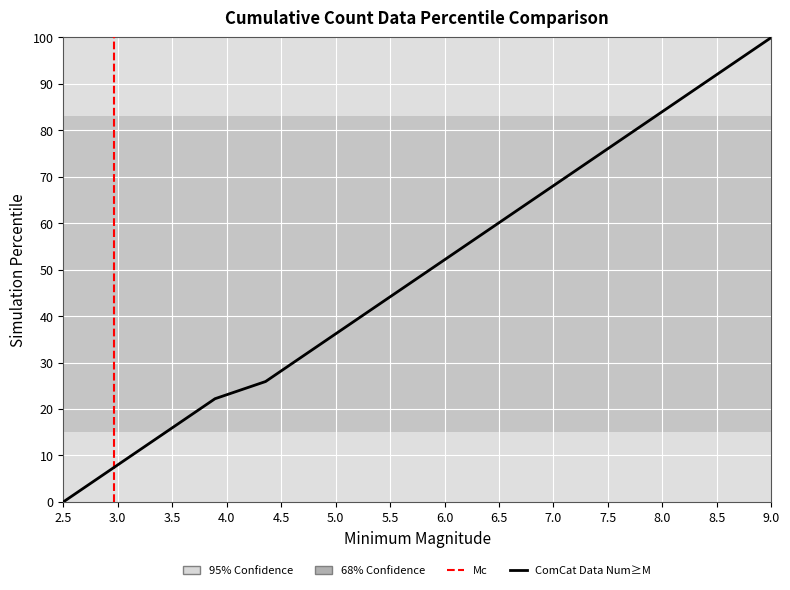

Reading left to right, what are all the values shown in this chart?

0.0	7.4	14.8	22.2	25.9	33.3	40.7	48.1	55.6	63.0	70.4	77.8	85.2	92.6	100.0